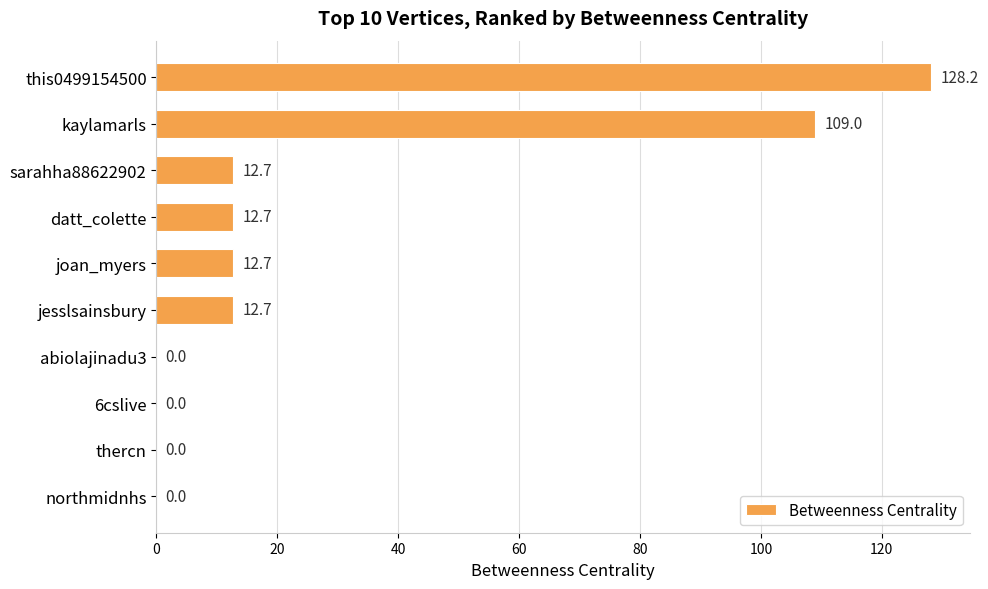

True or false: the data shows 18.2 at jesslsainsbury.

False